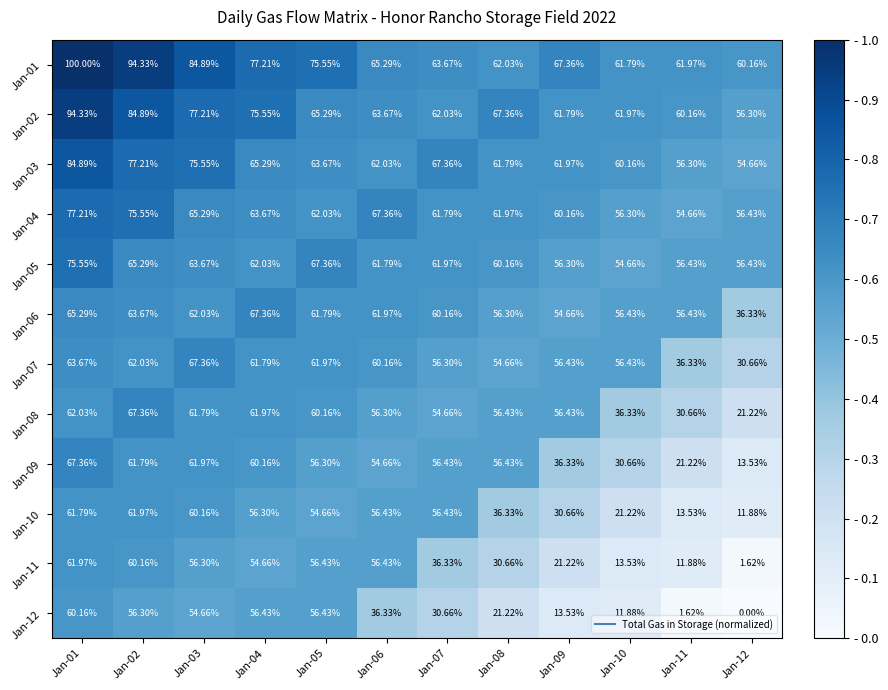

What is the total value across all series at Jan-11?

461.2